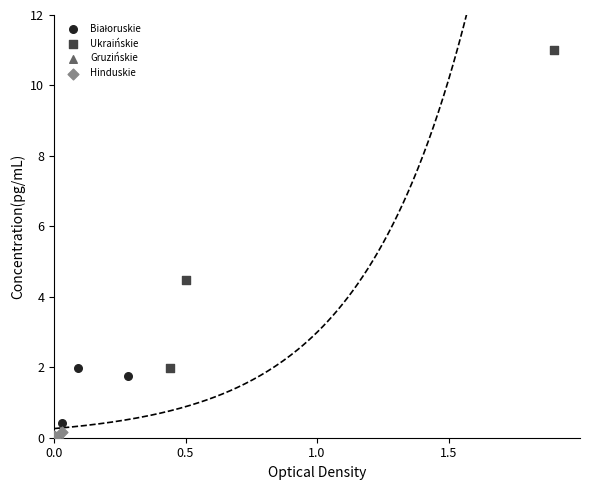

Which series reaches the maximum Y coordinate?

Ukraińskie